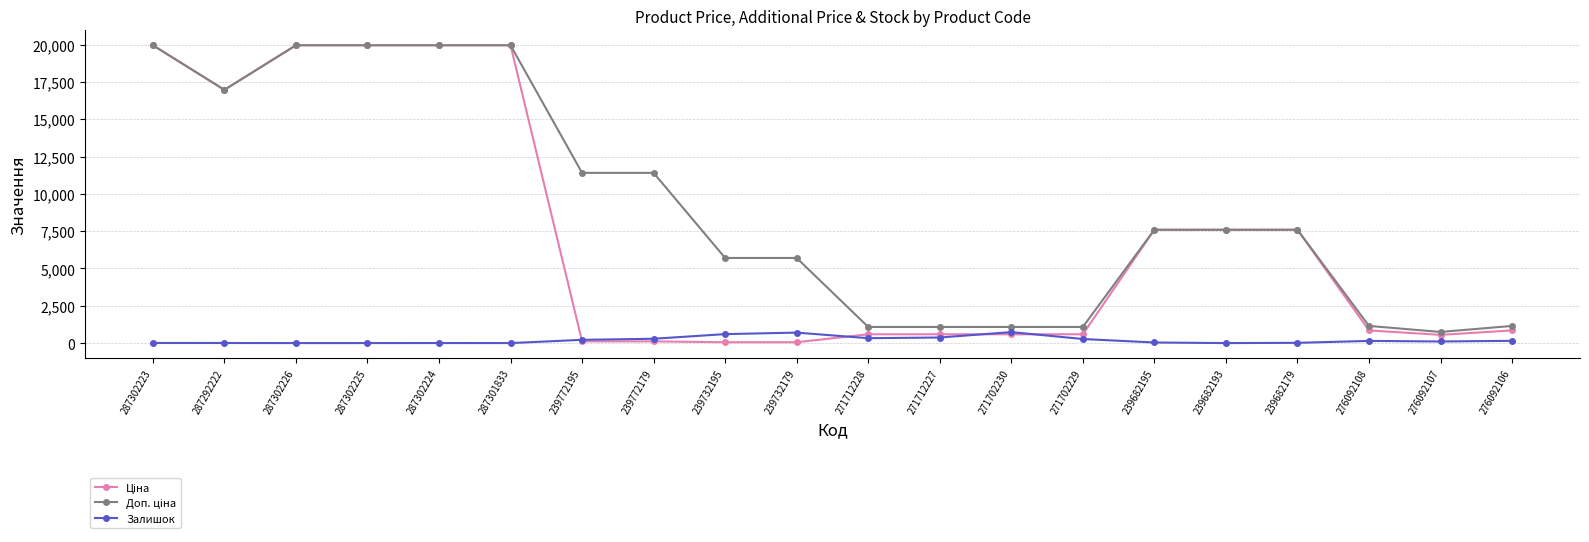

How many lines are shown in the chart?

3